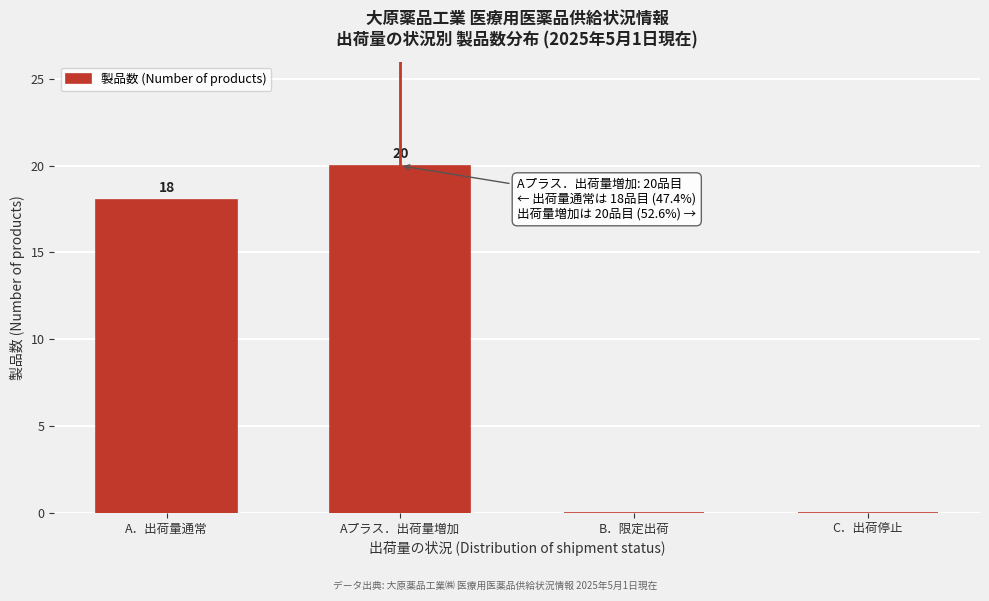

Reading left to right, list all the values displayed in this chart.

A．出荷量通常=18	Aプラス．出荷量増加=20	B．限定出荷=0	C．出荷停止=0